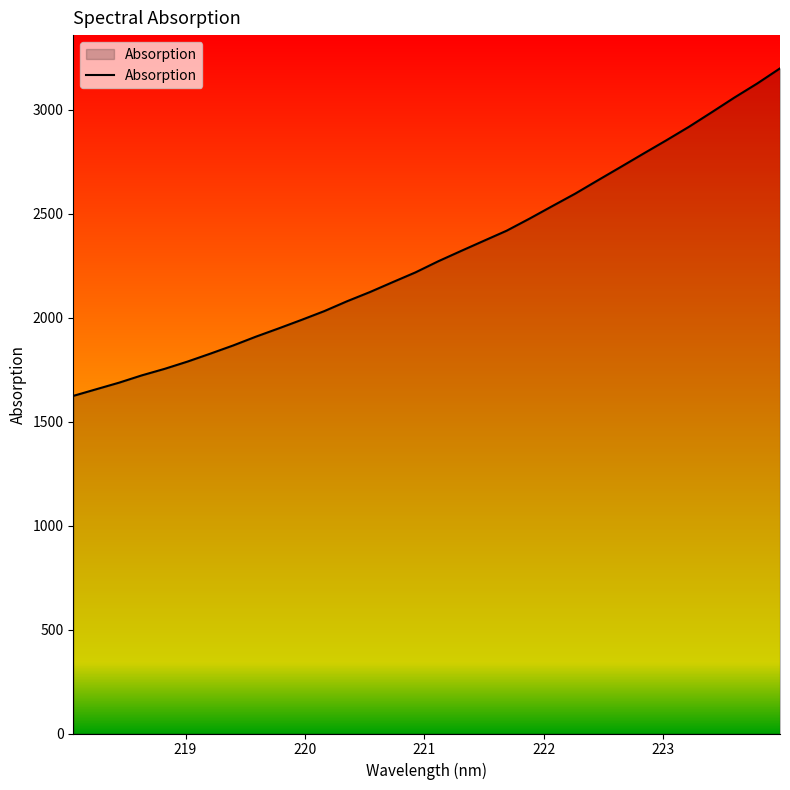

What is the minimum value shown in the chart?

1624.3